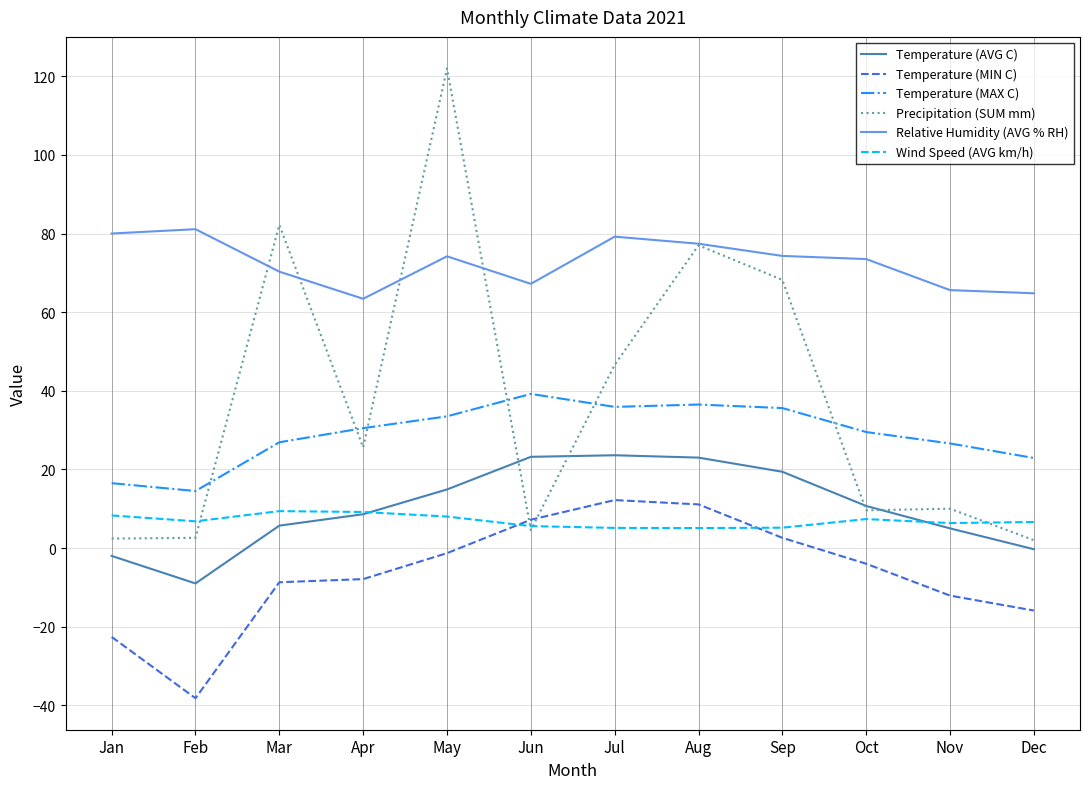

At which category is the sum across all series the highest?

May